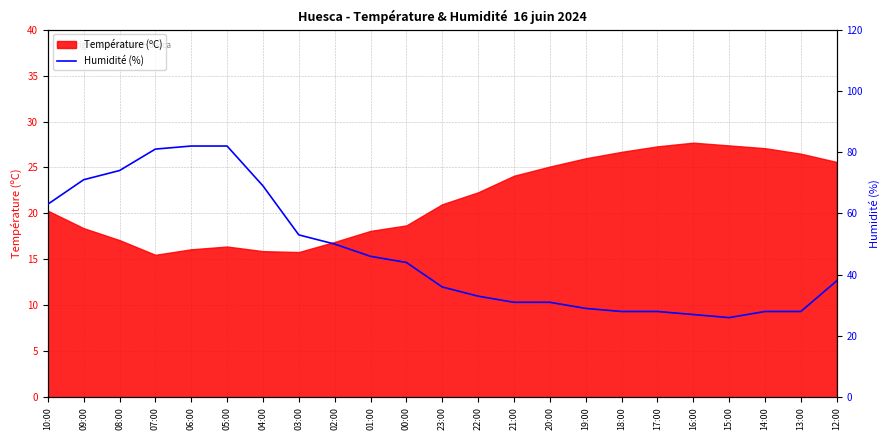

The chart shows a value of 9 at 14:00. True or false?

False